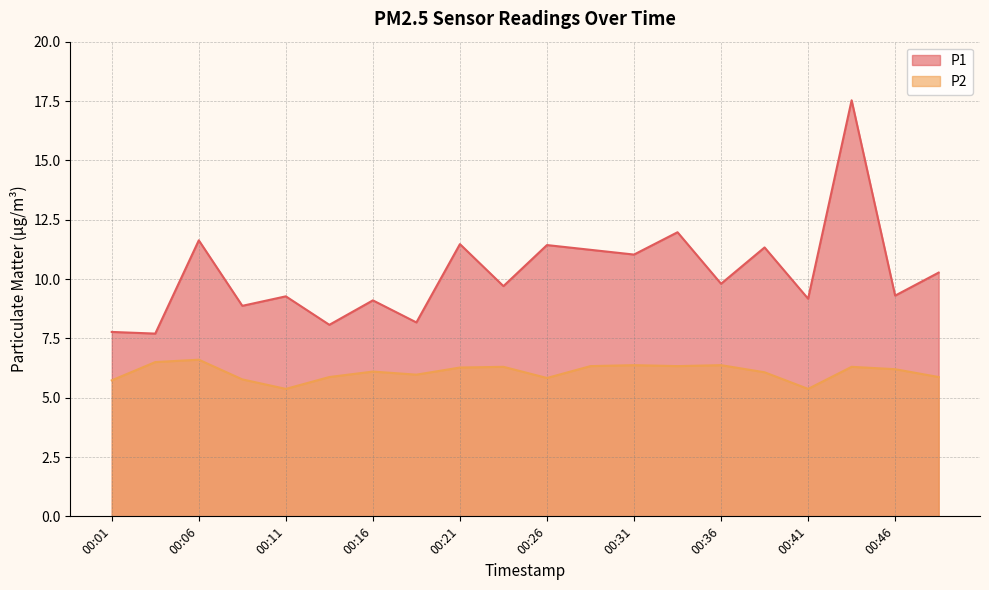

How many interior local peaks does the P2 series have?

6